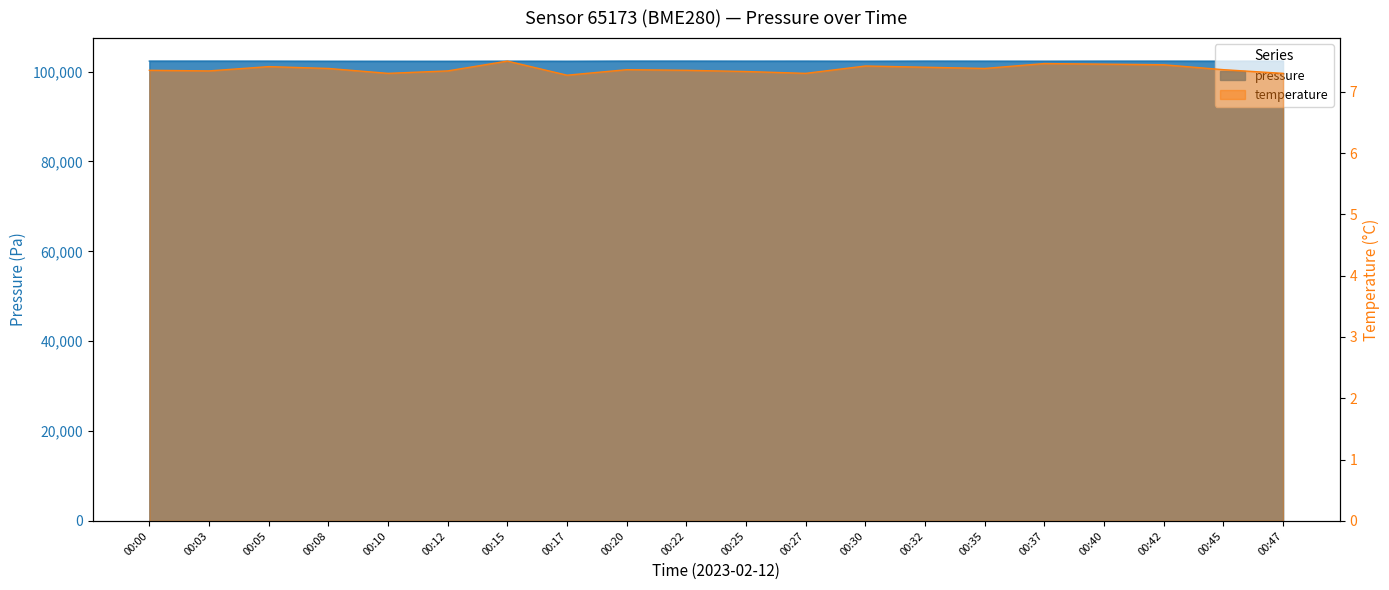

What is the average value of the pressure series?

102322.9